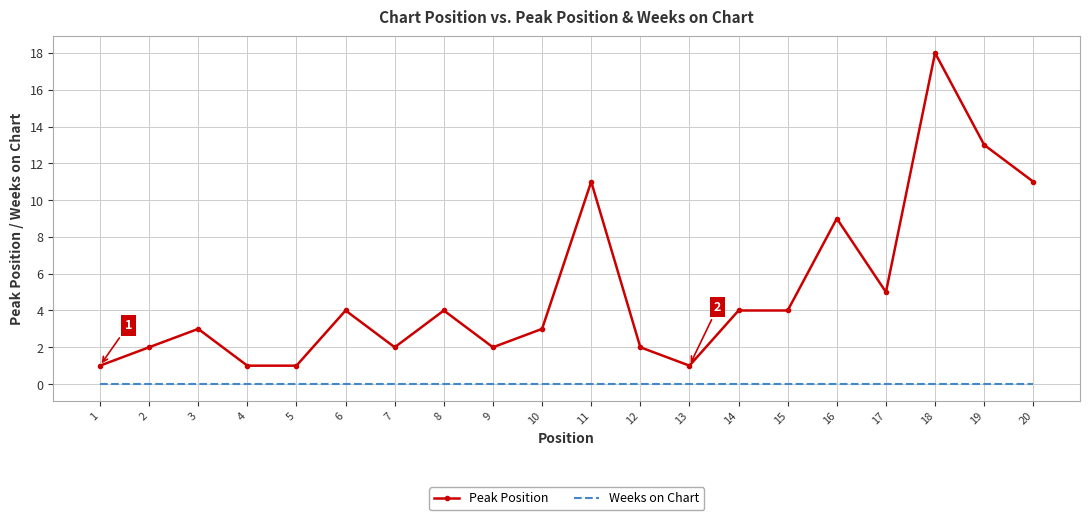

True or false: Weeks on Chart and Peak Position intersect in this chart.

False